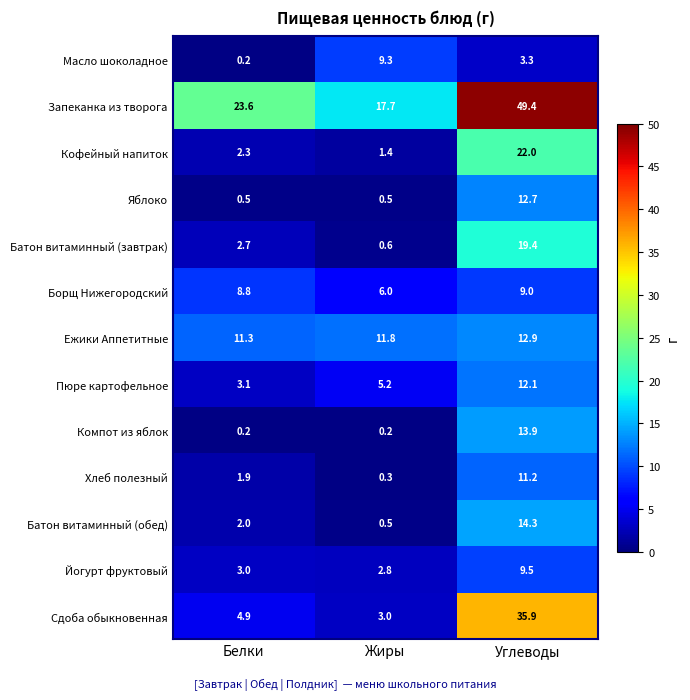

Which category has the highest value across all series?

Углеводы